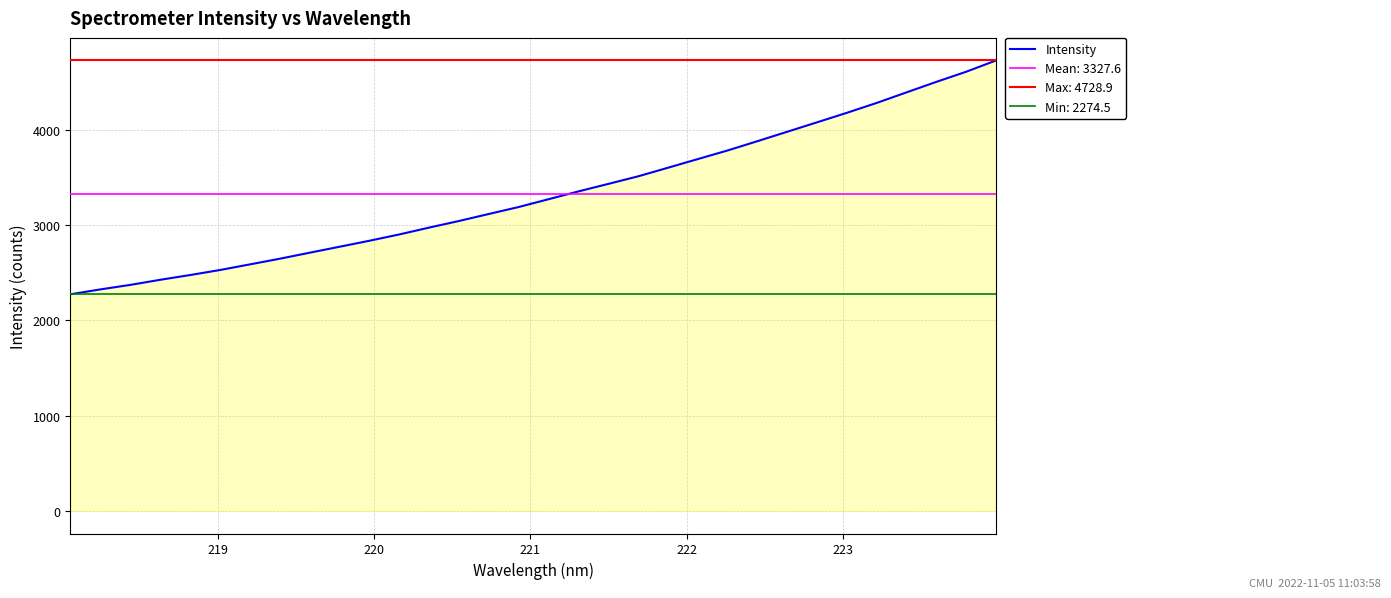

What is the lowest value of the Intensity series?

2274.5